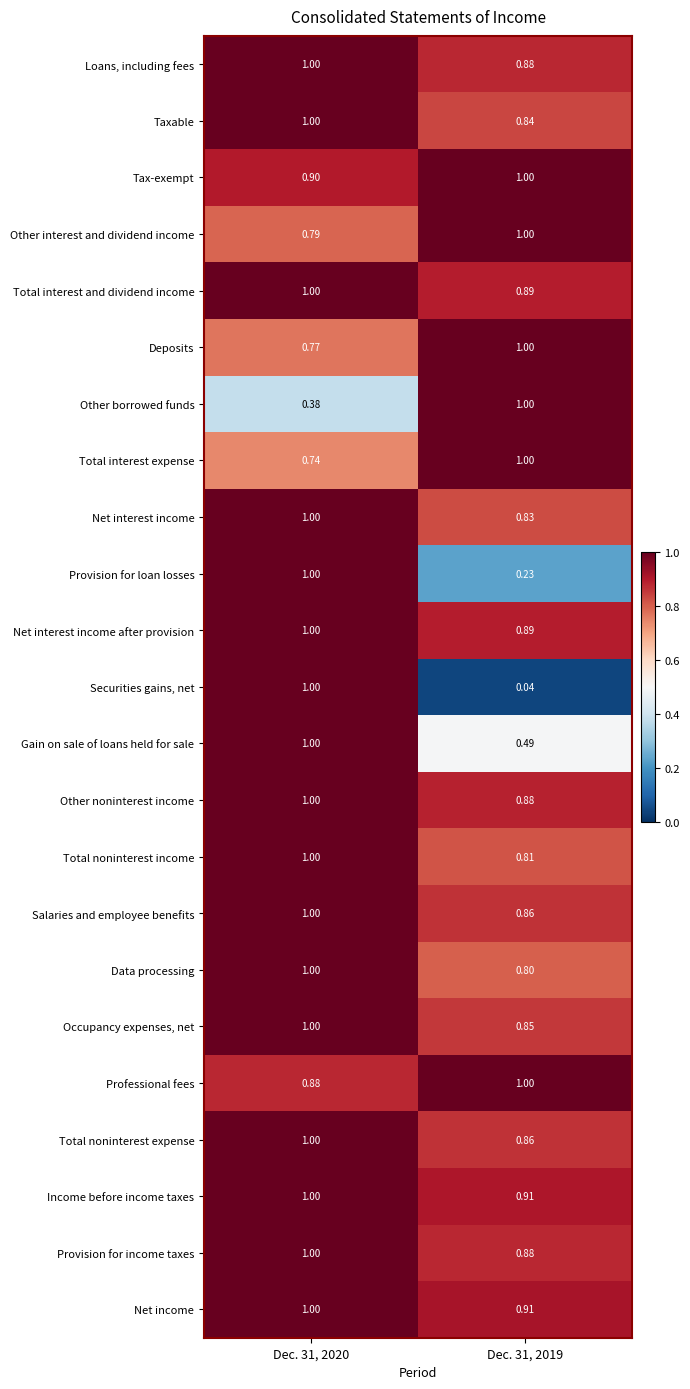

Is the value of Tax-exempt at Dec. 31, 2020 greater than the value of Deposits at Dec. 31, 2020?

Yes